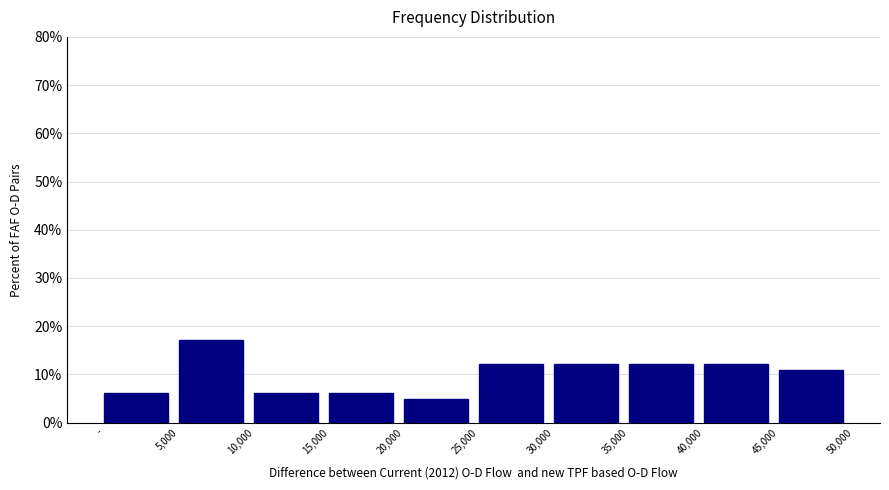

Reading left to right, list all the values displayed in this chart.

-=6.1	5,000=17.1	10,000=6.1	15,000=6.1	20,000=4.9	25,000=12.2	30,000=12.2	35,000=12.2	40,000=12.2	45,000=11.0